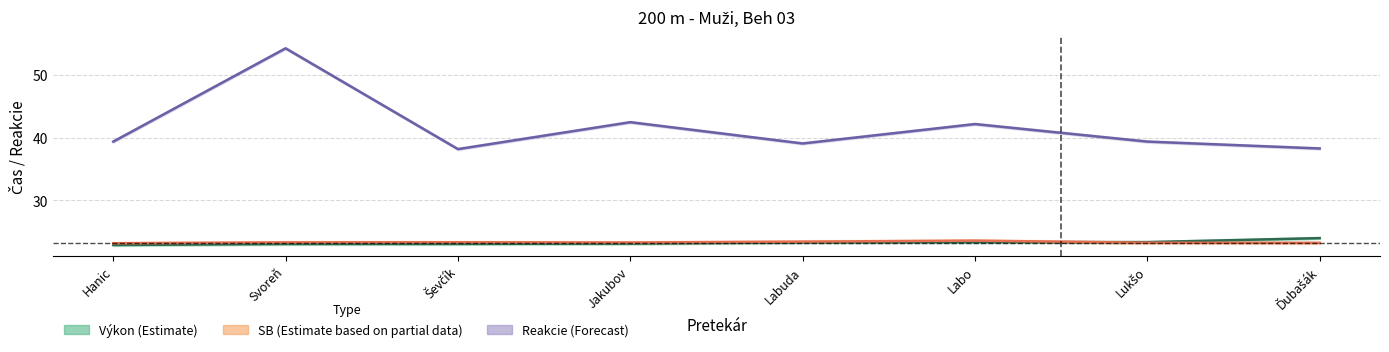

Is it true that SB (Estimate based on partial data) equals 23.3 at Ševčík?

True